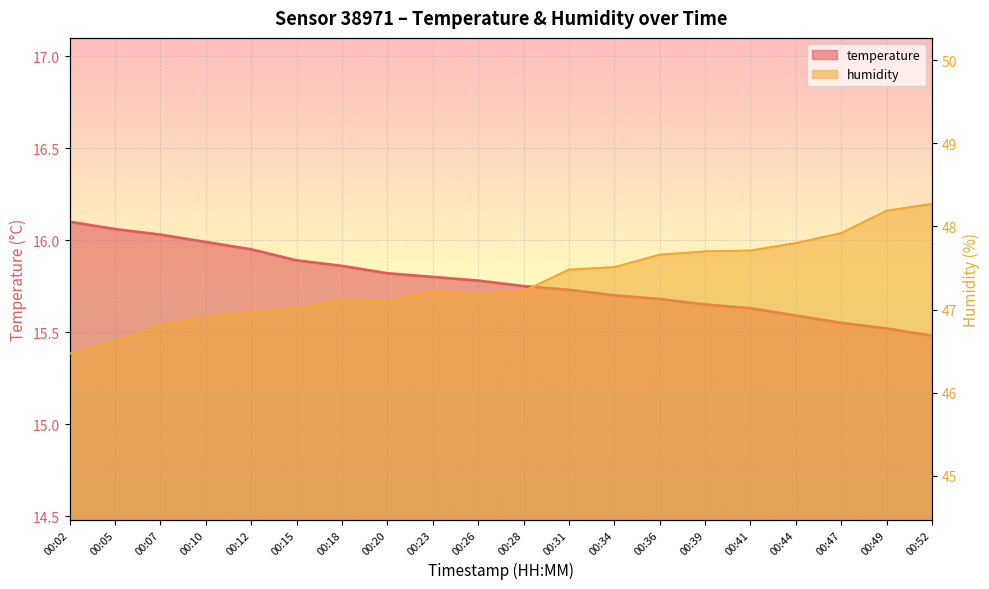

What is the value of the temperature point at the 19th from the left?

15.5